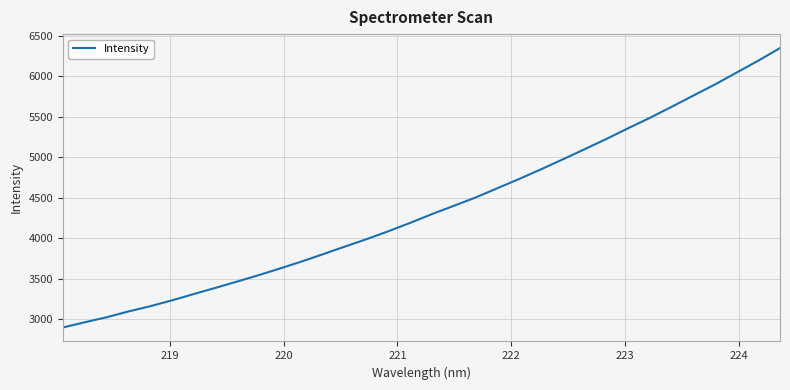

What is the difference between the maximum and minimum values?

3448.9